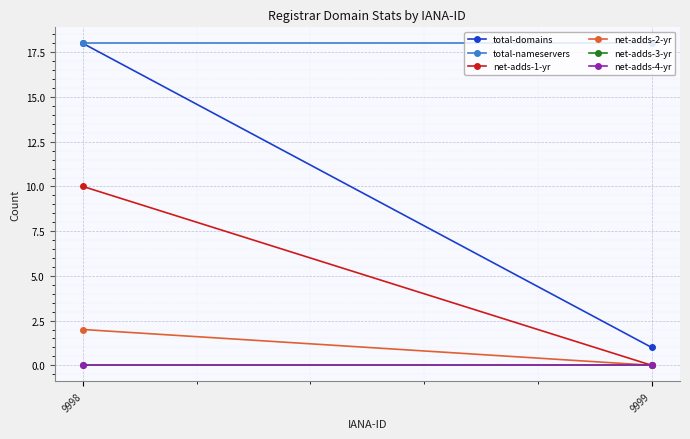

Is it true that net-adds-1-yr equals -4 at 9999?

False